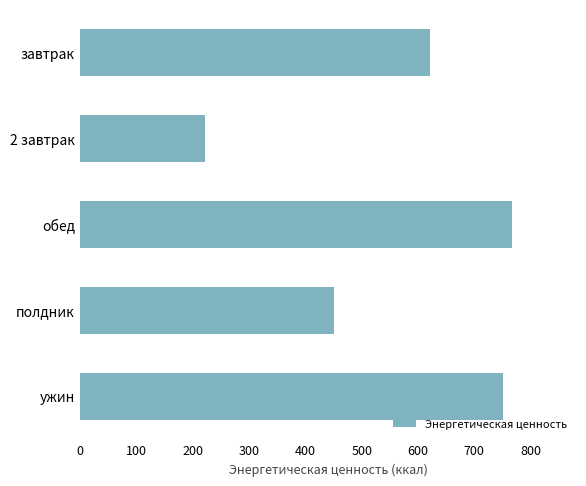

Where is the data nearest to the value 494?

полдник